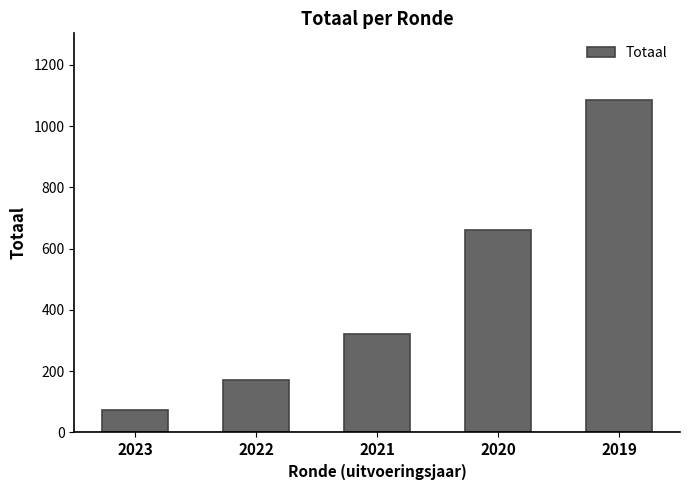

What is the maximum value shown in the chart?

1086